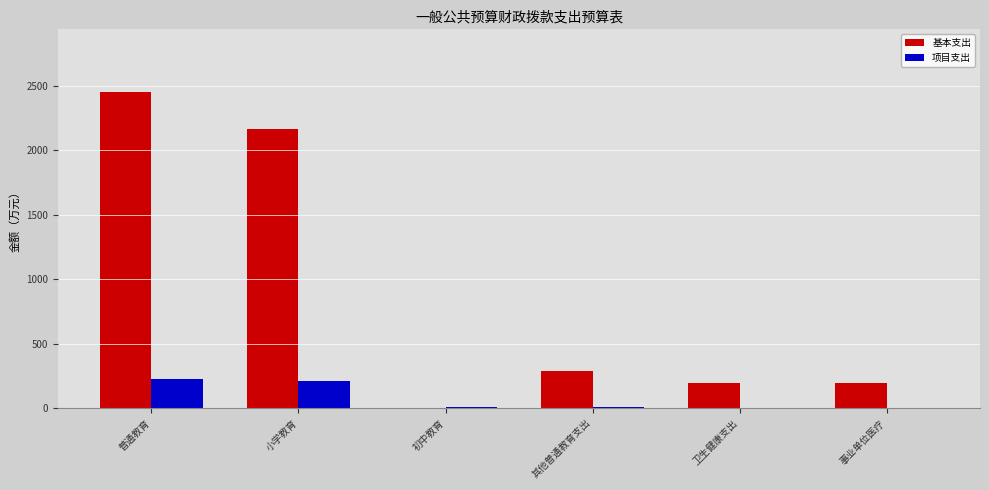

At which label does 基本支出 first exceed 286?

普通教育